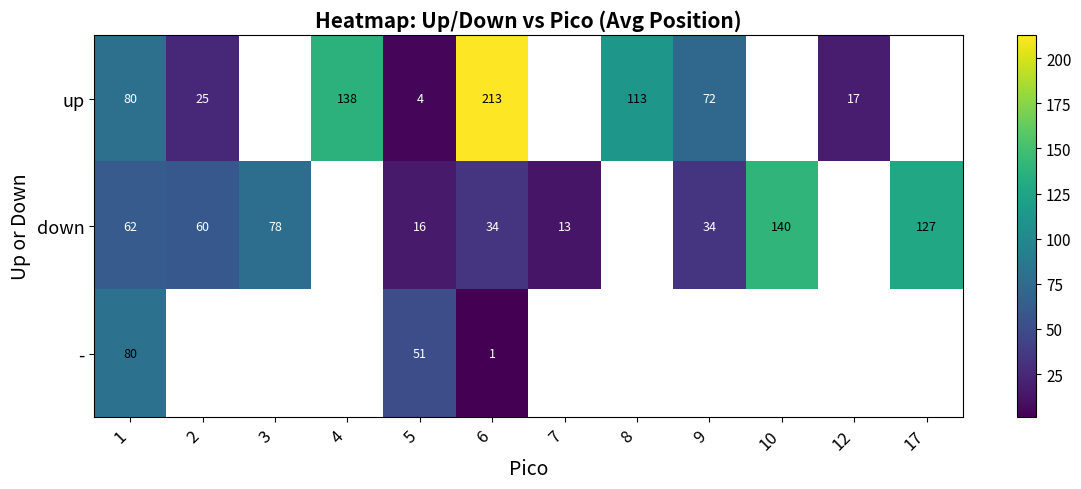

The down series shows 39.9 at 2. True or false?

False